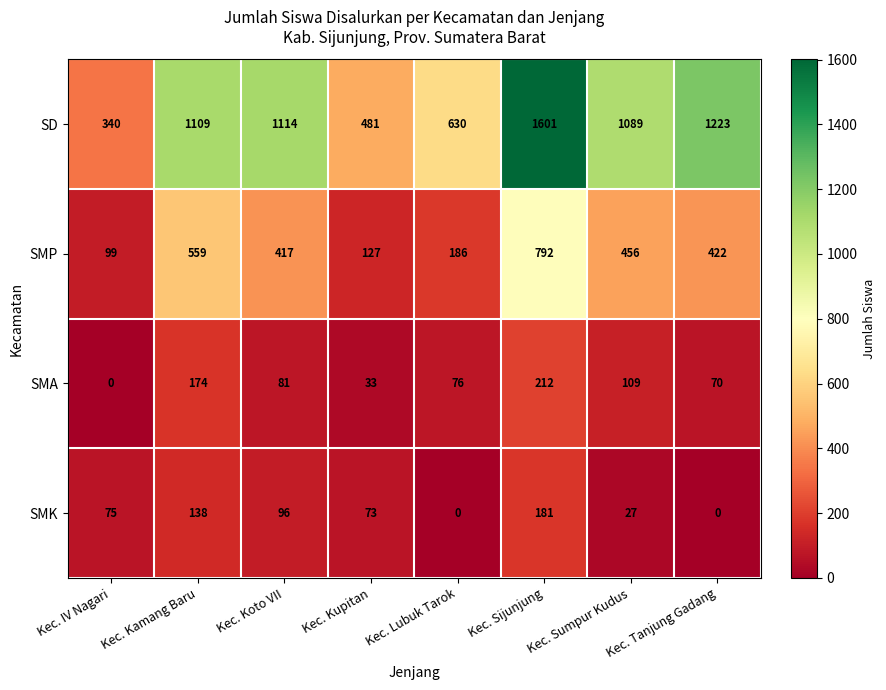

What is the difference between the maximum and second lowest values in the SD series?

1120